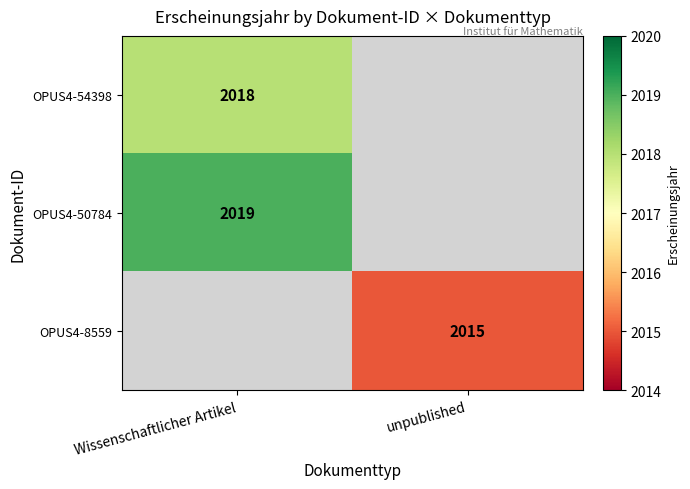

The value of OPUS4-8559 at unpublished is 2015. True or false?

True